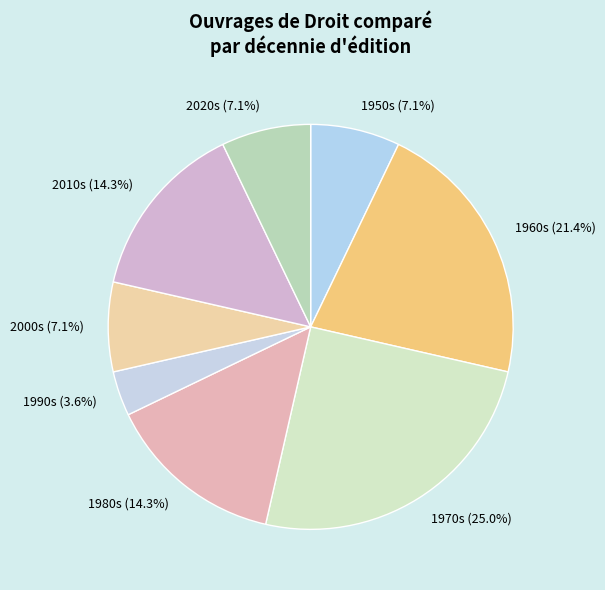

Which category has the biggest portion of the pie?

1970s